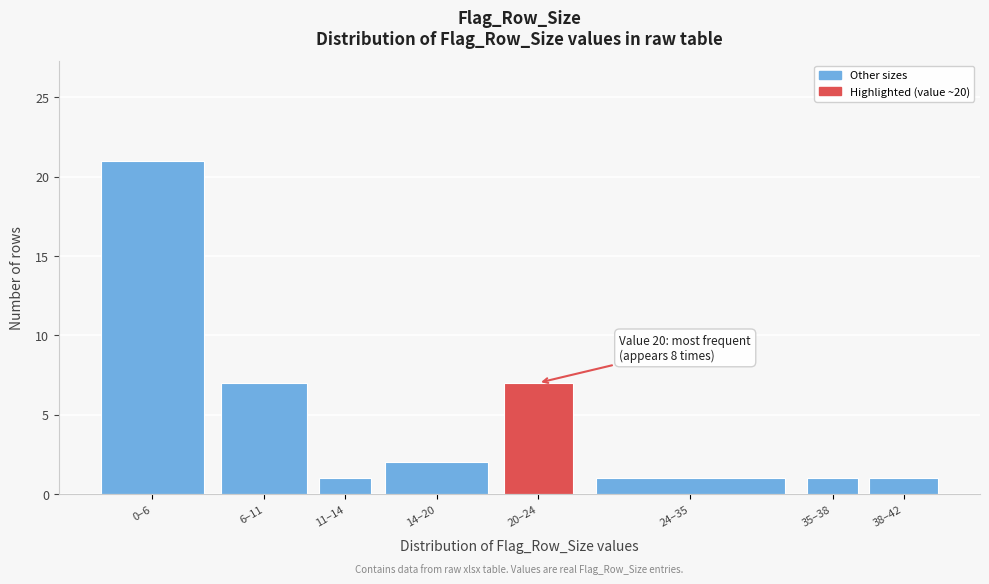

Reading right to left, list all the values displayed in this chart.

38–42=1	35–38=1	24–35=1	20–24=7	14–20=2	11–14=1	6–11=7	0–6=21